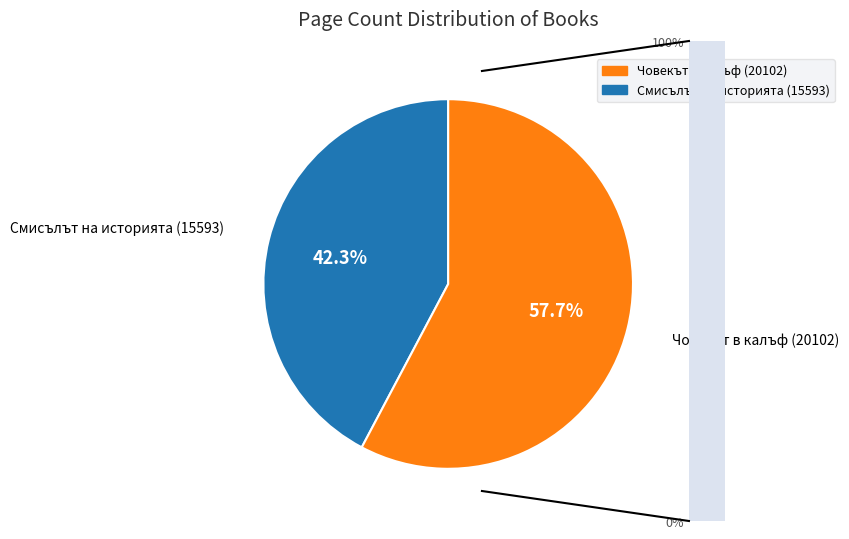

Is there any slice that represents more than half of the pie?

Yes